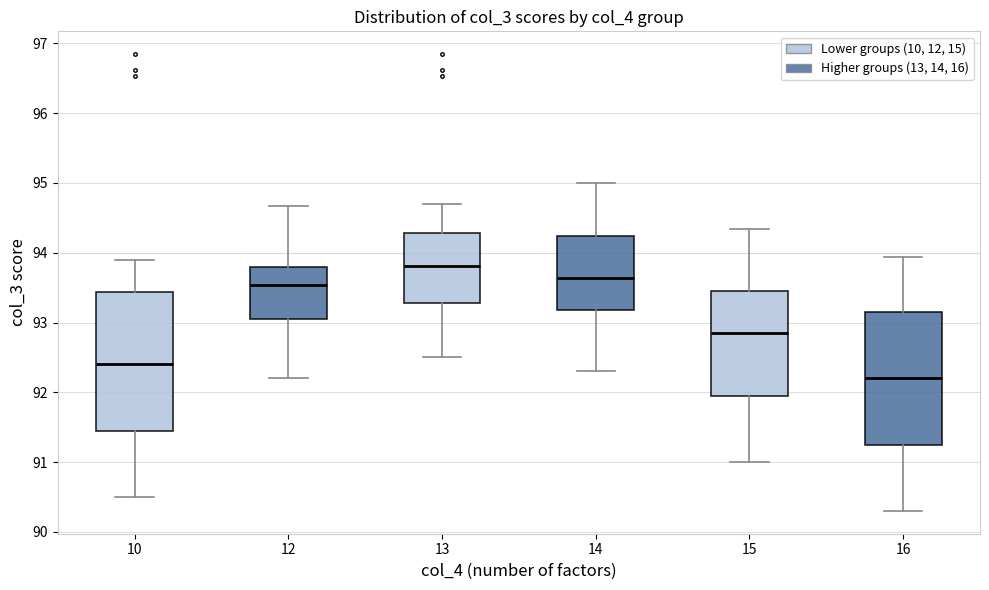

Reading left to right, transcribe this box plot: for each box, give where its median line is, the range the box spans, and where its two whiskers end, as read against the y-axis. The values are not printed on the chart, so give them approximately, as read against the axis.

10: median 92.4, box 91.5 to 93.4, whiskers 90.5 to 93.9
12: median 93.5, box 93.1 to 93.8, whiskers 92.2 to 94.7
13: median 93.8, box 93.3 to 94.3, whiskers 92.5 to 94.7
14: median 93.6, box 93.2 to 94.2, whiskers 92.3 to 95.0
15: median 92.9, box 92.0 to 93.5, whiskers 91.0 to 94.3
16: median 92.2, box 91.3 to 93.2, whiskers 90.3 to 93.9